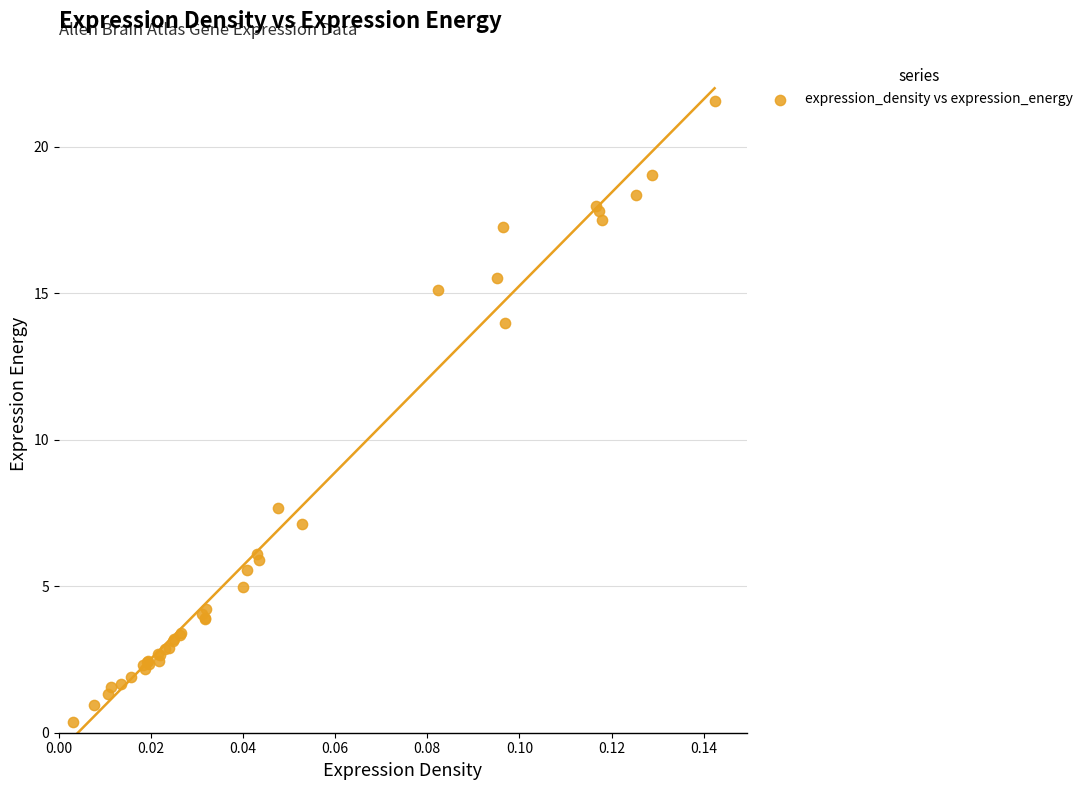

What Y value in the scatter plot is closest to 10?

7.7